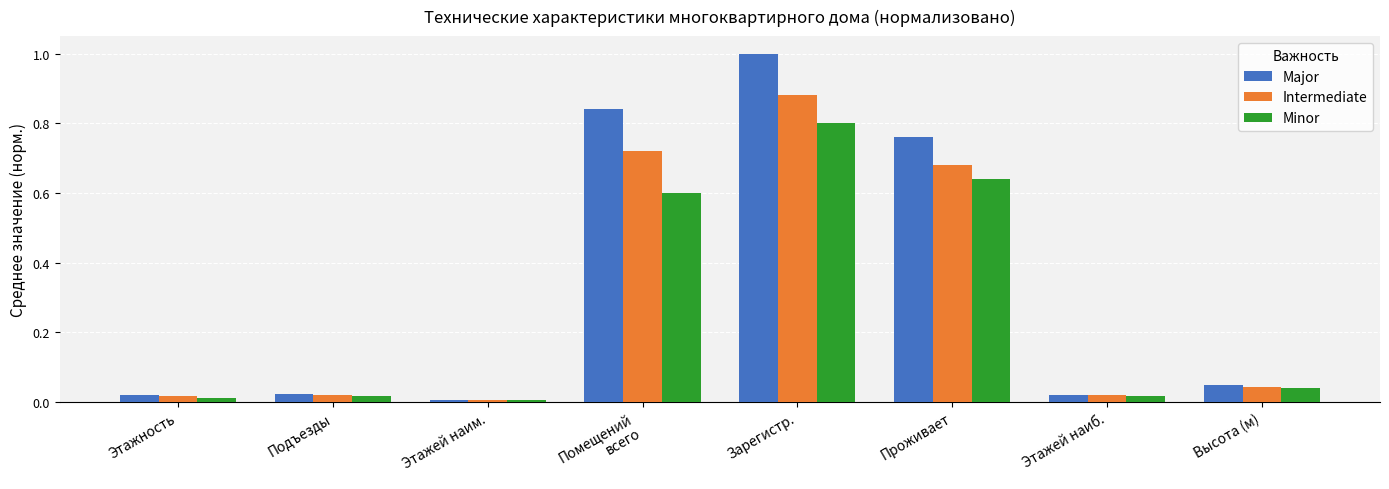

What are all the series names shown in the legend?

Major, Intermediate, Minor